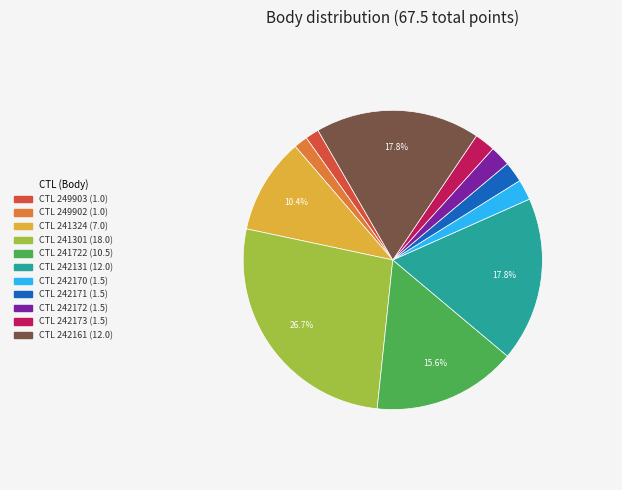

Is there a majority slice in this chart?

No